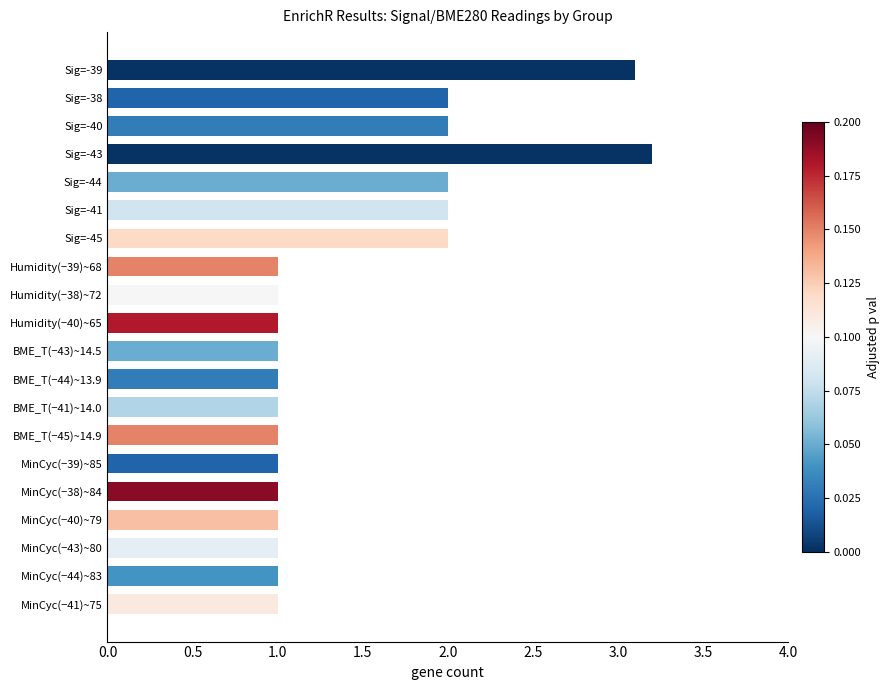

What is the difference between the maximum and minimum values?

2.2